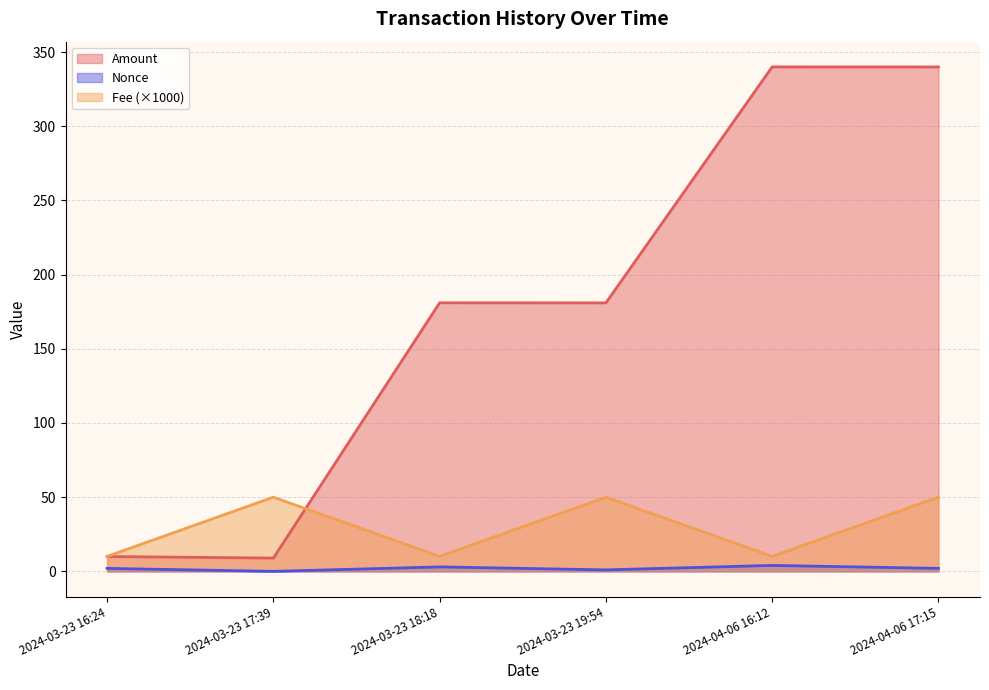

What value does the Amount series have at 2024-03-23 17:39?

8.9